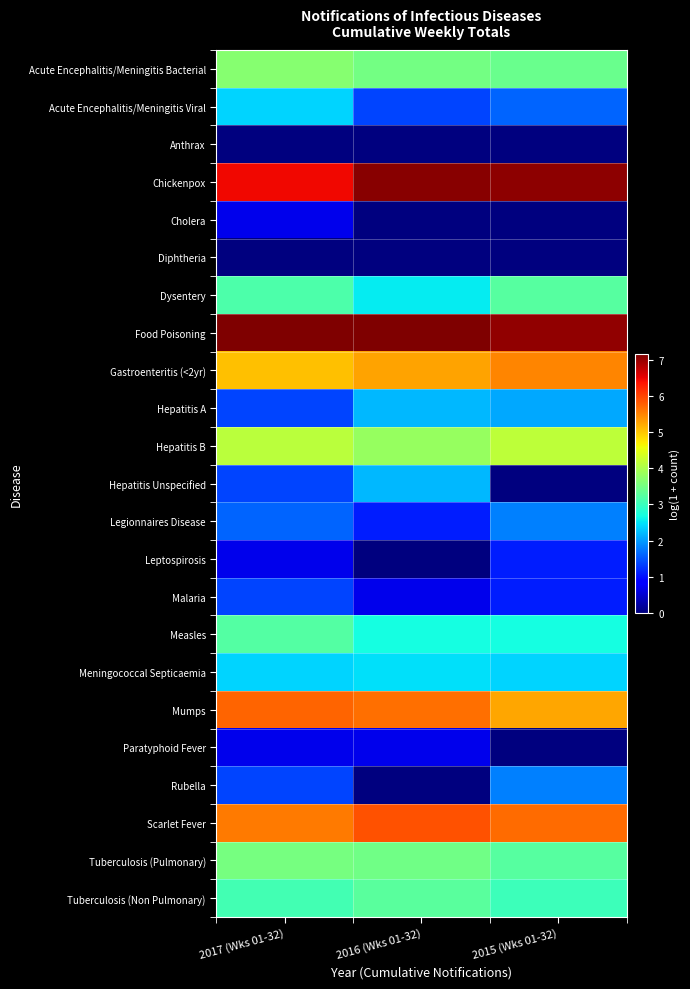

Reading right to left, what are all the values shown in this chart?

Acute Encephalitis/Meningitis Bacterial: 2015 (Wks 01-32)=3.4	2016 (Wks 01-32)=3.5	2017 (Wks 01-32)=3.7
Acute Encephalitis/Meningitis Viral: 2015 (Wks 01-32)=1.6	2016 (Wks 01-32)=1.4	2017 (Wks 01-32)=2.4
Anthrax: 2015 (Wks 01-32)=0.0	2016 (Wks 01-32)=0.0	2017 (Wks 01-32)=0.0
Chickenpox: 2015 (Wks 01-32)=7.1	2016 (Wks 01-32)=7.1	2017 (Wks 01-32)=6.5
Cholera: 2015 (Wks 01-32)=0.0	2016 (Wks 01-32)=0.0	2017 (Wks 01-32)=0.7
Diphtheria: 2015 (Wks 01-32)=0.0	2016 (Wks 01-32)=0.0	2017 (Wks 01-32)=0.0
Dysentery: 2015 (Wks 01-32)=3.3	2016 (Wks 01-32)=2.6	2017 (Wks 01-32)=3.2
Food Poisoning: 2015 (Wks 01-32)=7.0	2016 (Wks 01-32)=7.1	2017 (Wks 01-32)=7.2
Gastroenteritis (<2yr): 2015 (Wks 01-32)=5.5	2016 (Wks 01-32)=5.3	2017 (Wks 01-32)=5.0
Hepatitis A: 2015 (Wks 01-32)=2.1	2016 (Wks 01-32)=2.2	2017 (Wks 01-32)=1.4
Hepatitis B: 2015 (Wks 01-32)=4.2	2016 (Wks 01-32)=3.8	2017 (Wks 01-32)=4.1
Hepatitis Unspecified: 2015 (Wks 01-32)=0.0	2016 (Wks 01-32)=2.2	2017 (Wks 01-32)=1.4
Legionnaires Disease: 2015 (Wks 01-32)=1.8	2016 (Wks 01-32)=1.1	2017 (Wks 01-32)=1.6
Leptospirosis: 2015 (Wks 01-32)=1.1	2016 (Wks 01-32)=0.0	2017 (Wks 01-32)=0.7
Malaria: 2015 (Wks 01-32)=1.1	2016 (Wks 01-32)=0.7	2017 (Wks 01-32)=1.4
Measles: 2015 (Wks 01-32)=2.7	2016 (Wks 01-32)=2.7	2017 (Wks 01-32)=3.2
Meningococcal Septicaemia: 2015 (Wks 01-32)=2.4	2016 (Wks 01-32)=2.5	2017 (Wks 01-32)=2.4
Mumps: 2015 (Wks 01-32)=5.2	2016 (Wks 01-32)=5.7	2017 (Wks 01-32)=5.7
Paratyphoid Fever: 2015 (Wks 01-32)=0.0	2016 (Wks 01-32)=0.7	2017 (Wks 01-32)=0.7
Rubella: 2015 (Wks 01-32)=1.8	2016 (Wks 01-32)=0.0	2017 (Wks 01-32)=1.4
Scarlet Fever: 2015 (Wks 01-32)=5.7	2016 (Wks 01-32)=5.9	2017 (Wks 01-32)=5.6
Tuberculosis (Pulmonary): 2015 (Wks 01-32)=3.3	2016 (Wks 01-32)=3.5	2017 (Wks 01-32)=3.5
Tuberculosis (Non Pulmonary): 2015 (Wks 01-32)=3.0	2016 (Wks 01-32)=3.3	2017 (Wks 01-32)=3.1